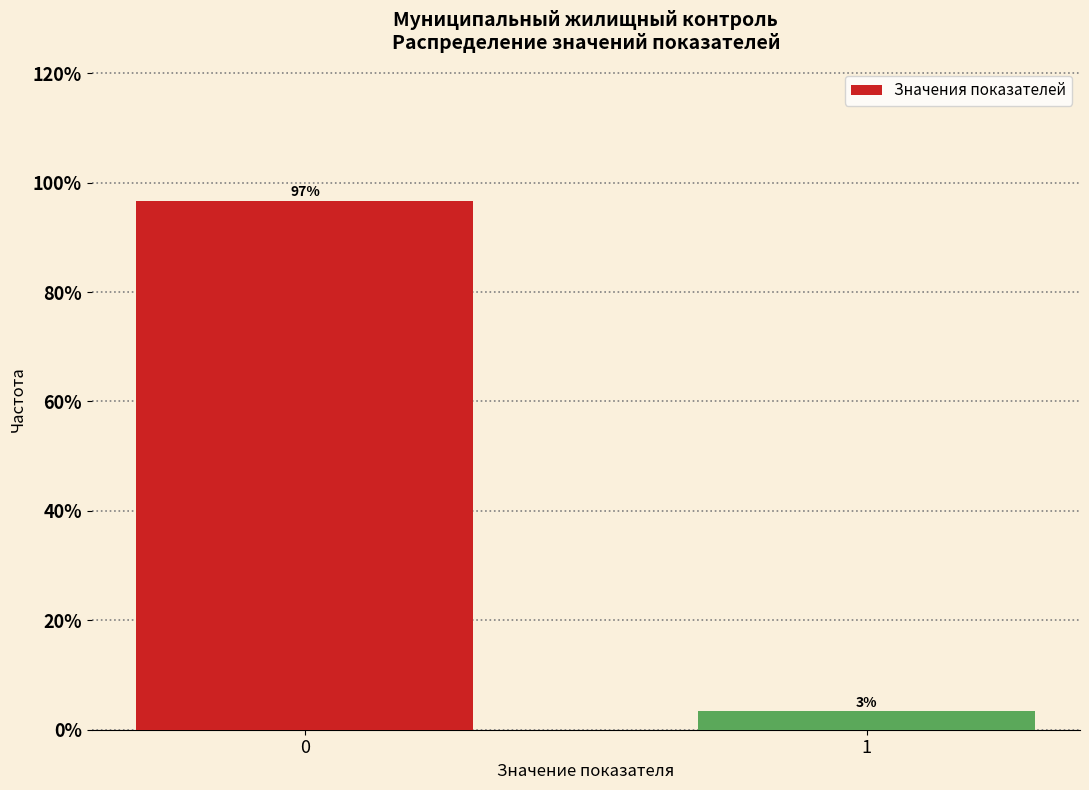

What is the greatest value displayed?

96.7